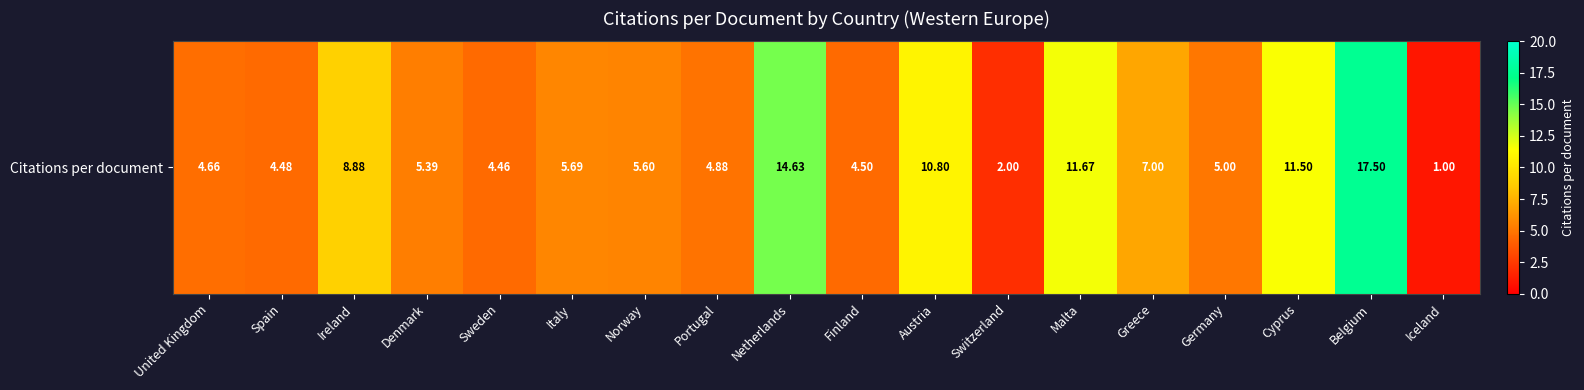

What is the sum of all values?

129.6